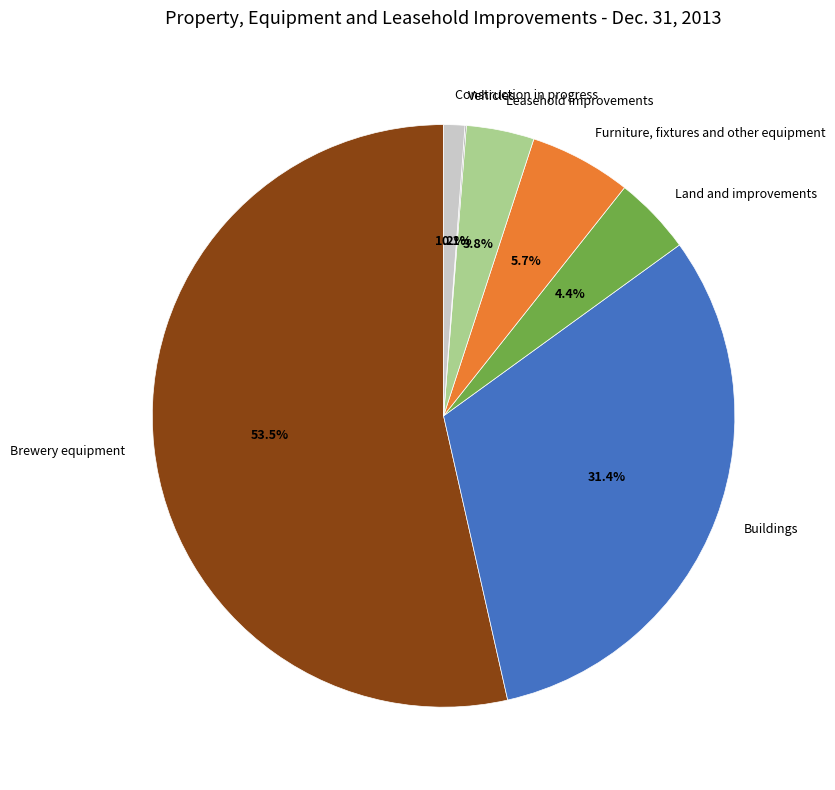

What is the largest slice in the pie chart?

Brewery equipment